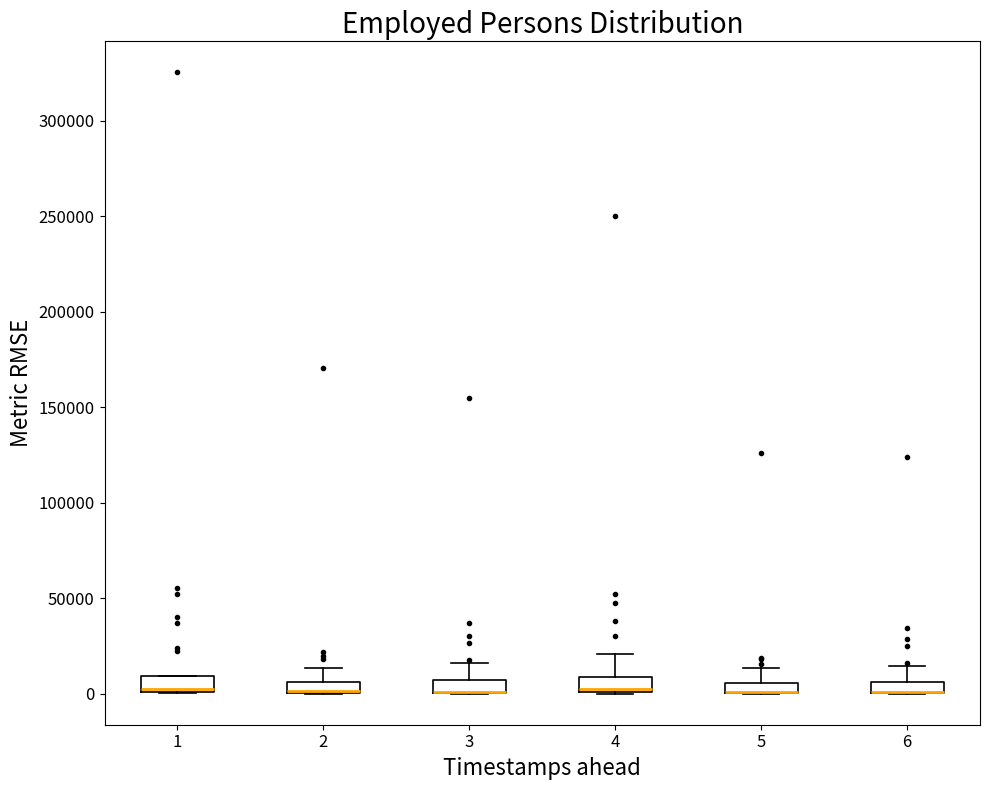

Where is the lower edge of the box at x = 1 on the y-axis? The values are not printed on the chart, so give them approximately, as read against the axis.

0